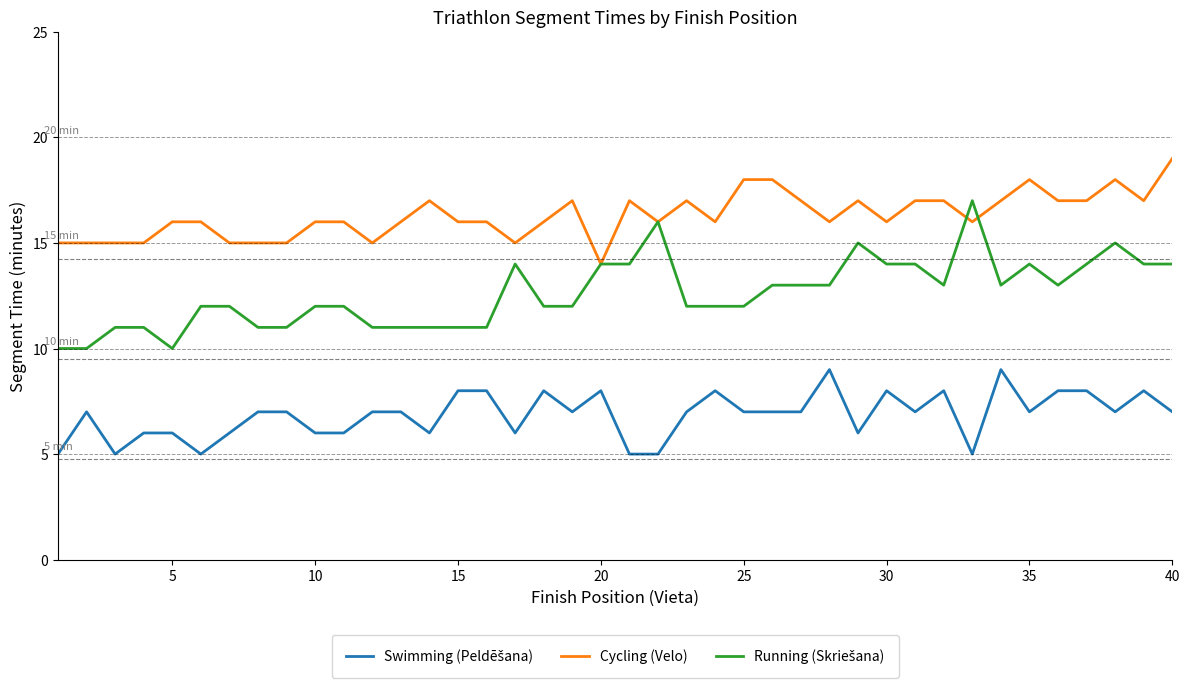

What is the greatest value displayed?

19